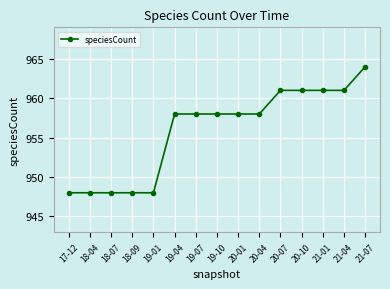

What is the difference between the maximum and minimum values?

16